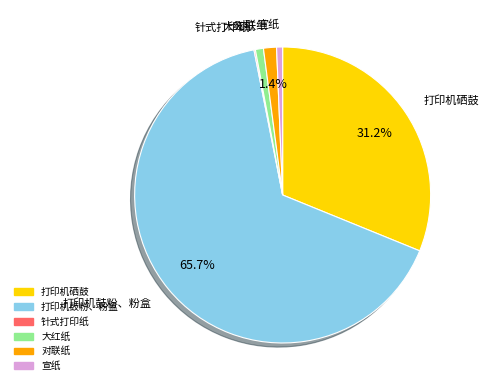

Which slice is the largest?

打印机鼓粉、粉盒